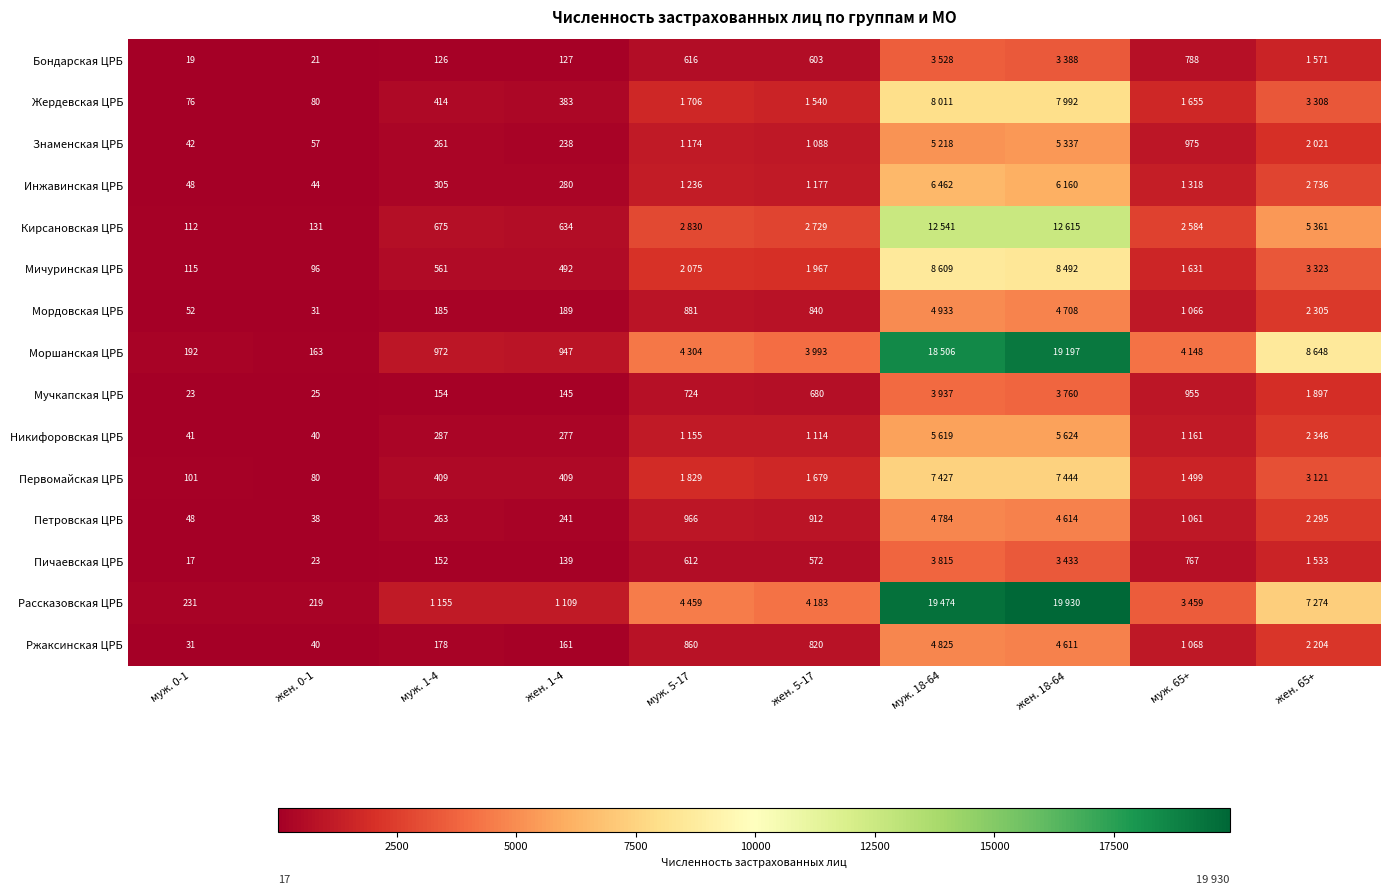

The Никифоровская ЦРБ series shows 405 at муж. 1-4. True or false?

False